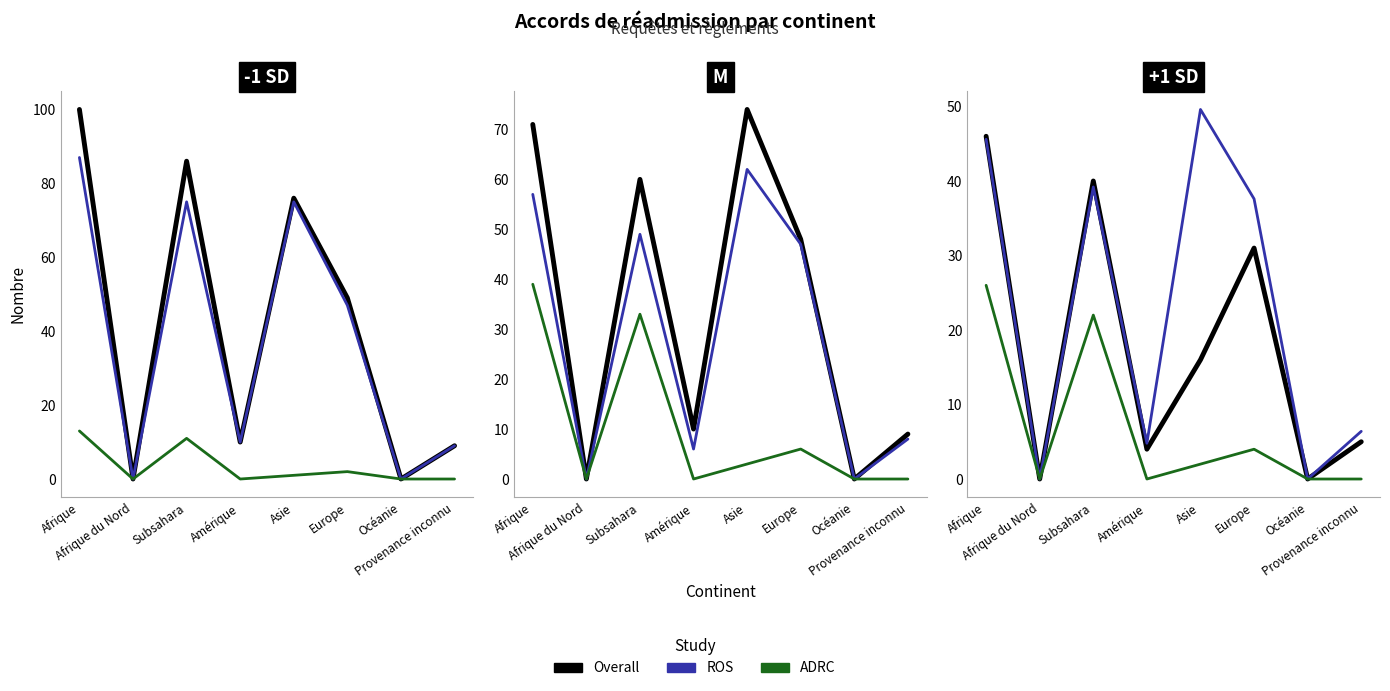

Reading right to left, extract all data points from this chart.

Overall: Provenance inconnu=5.0	Océanie=0.0	Europe=31.0	Asie=16.0	Amérique=4.0	Subsahara=40.0	Afrique du Nord=0.0	Afrique=46.0
ROS: Provenance inconnu=6.4	Océanie=0.0	Europe=37.6	Asie=49.6	Amérique=4.8	Subsahara=39.2	Afrique du Nord=0.0	Afrique=45.6
ADRC: Provenance inconnu=0.0	Océanie=0.0	Europe=4.0	Asie=2.0	Amérique=0.0	Subsahara=22.0	Afrique du Nord=0.0	Afrique=26.0